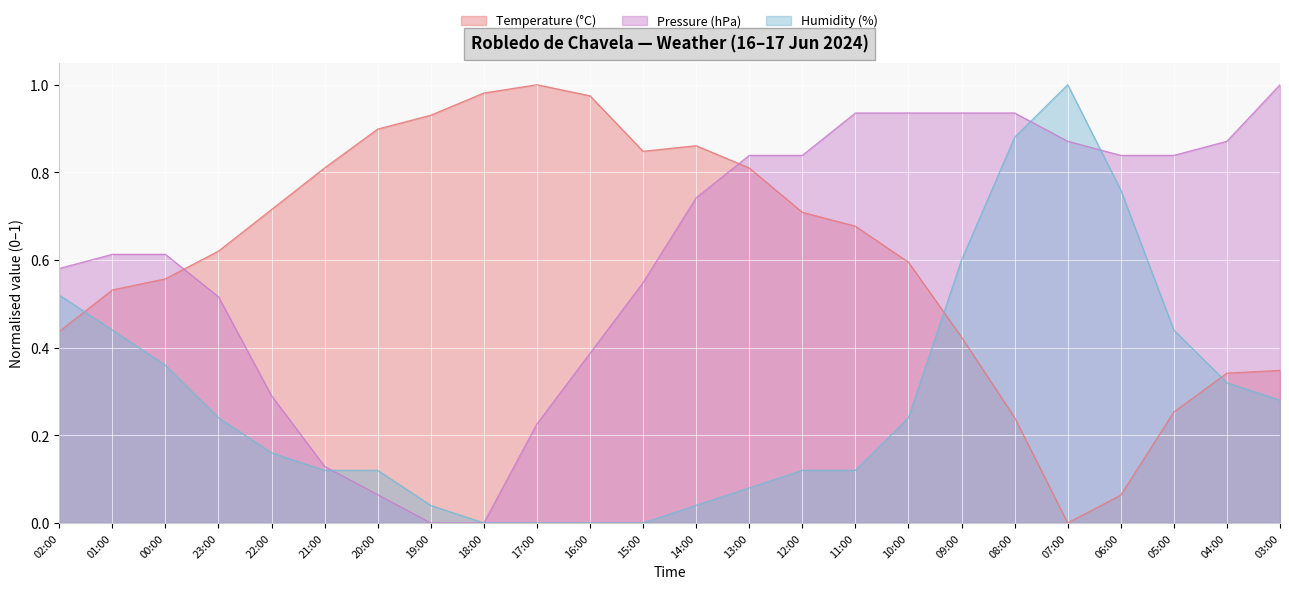

Which series has the largest range (max minus min)?

Temperature (°C)